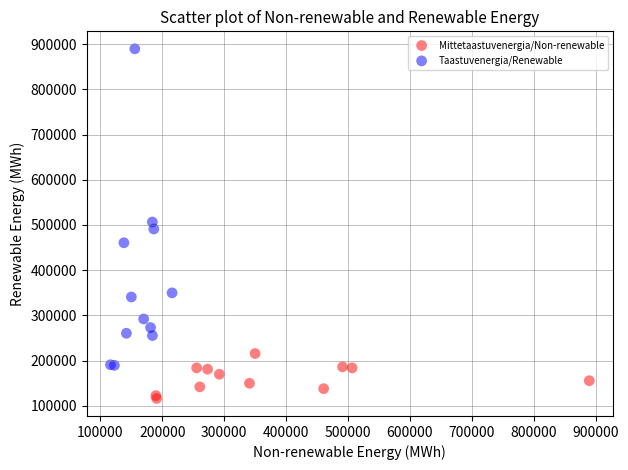

Which series has the largest Y range (max minus min)?

Taastuvenergia/Renewable